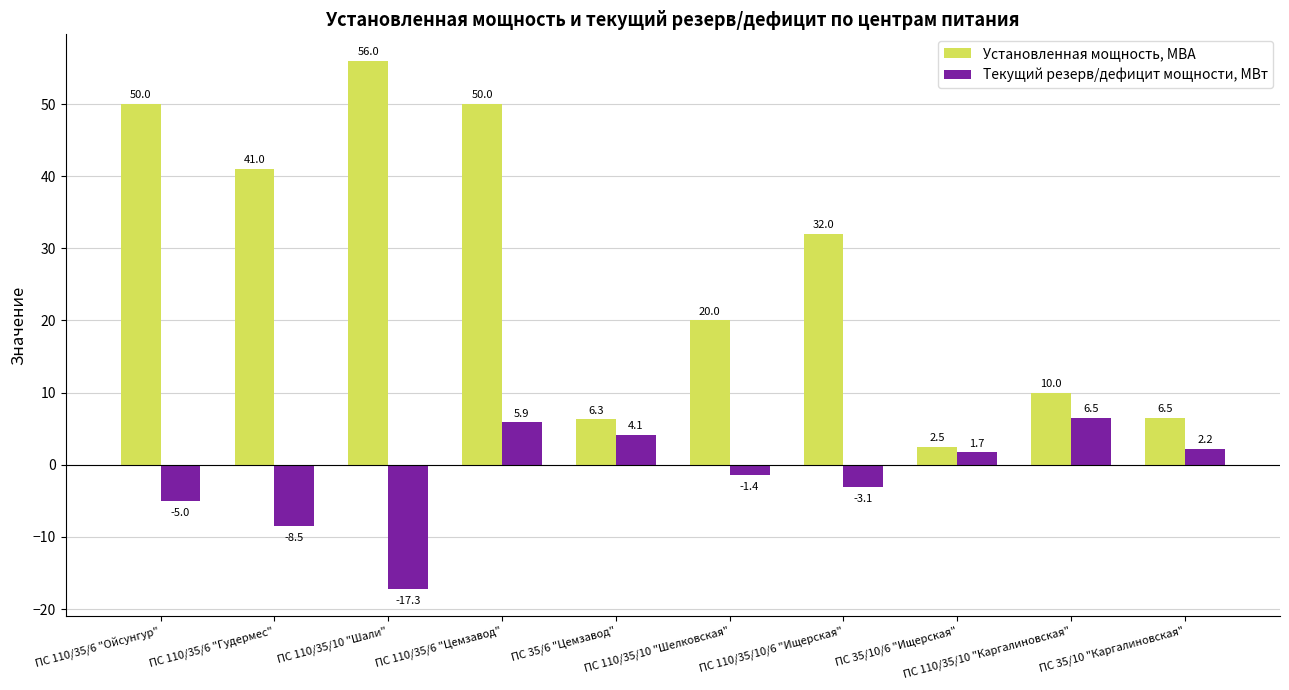

Reading left to right, extract all data points from this chart.

Установленная мощность, МВА: 50.0	41.0	56.0	50.0	6.3	20.0	32.0	2.5	10.0	6.5
Текущий резерв/дефицит мощности, МВт: -5.0	-8.5	-17.3	5.9	4.1	-1.4	-3.1	1.7	6.5	2.2